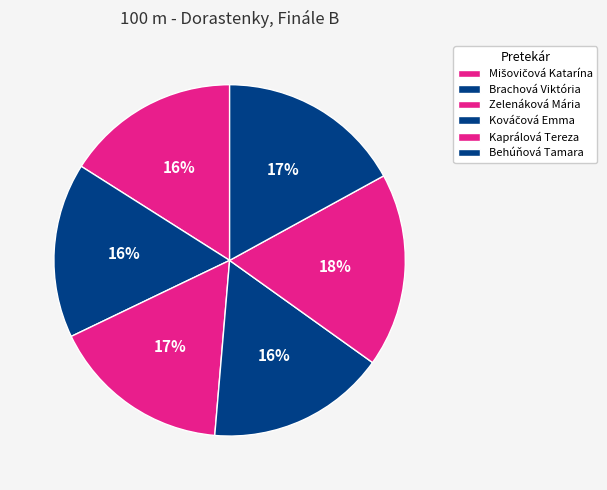

To the nearest percent, what is the difference between the Kaprálová Tereza and Zelenáková Mária slice percentages?

1%